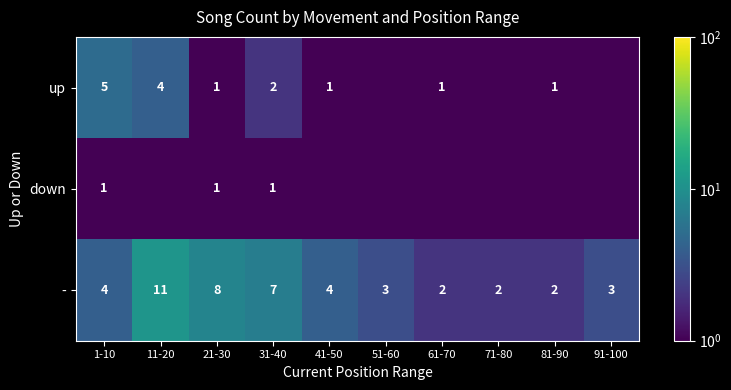

Which category has the highest value across all series?

11-20